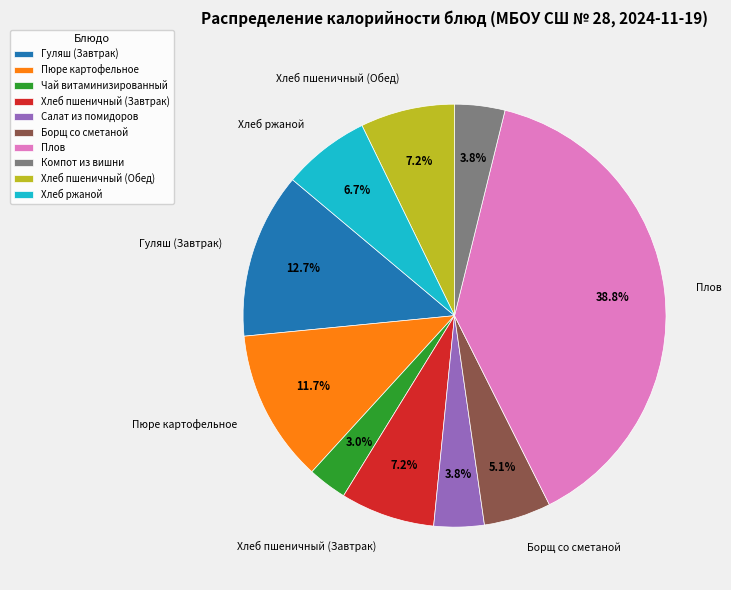

Approximately how many times larger is the value at Плов compared to Хлеб пшеничный (Обед)?

5.4